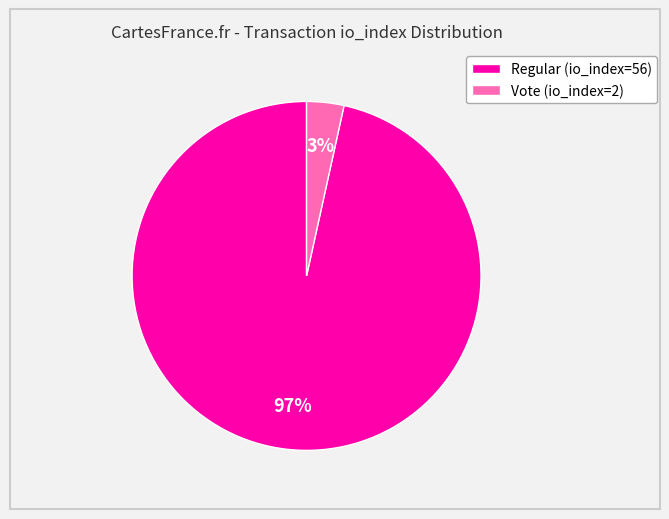

What is the largest slice in the pie chart?

Regular (io_index=56)